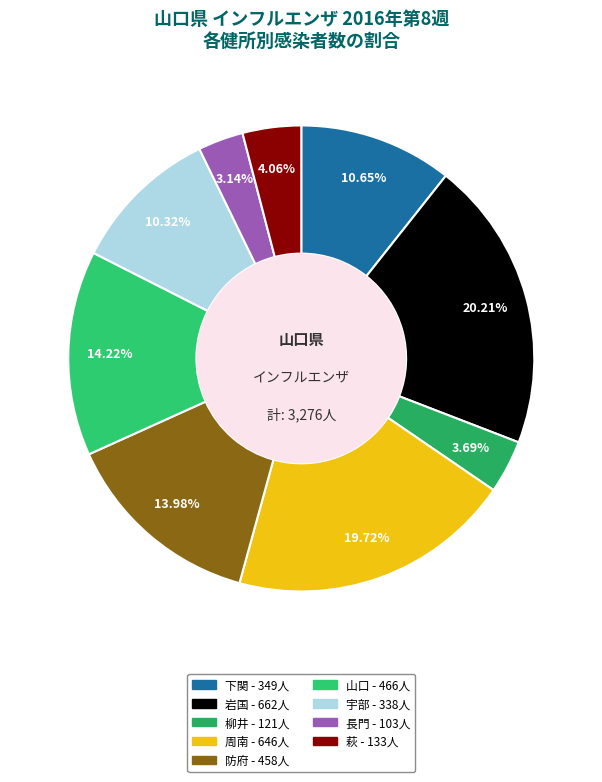

Between 周南 and 防府, which is larger?

周南